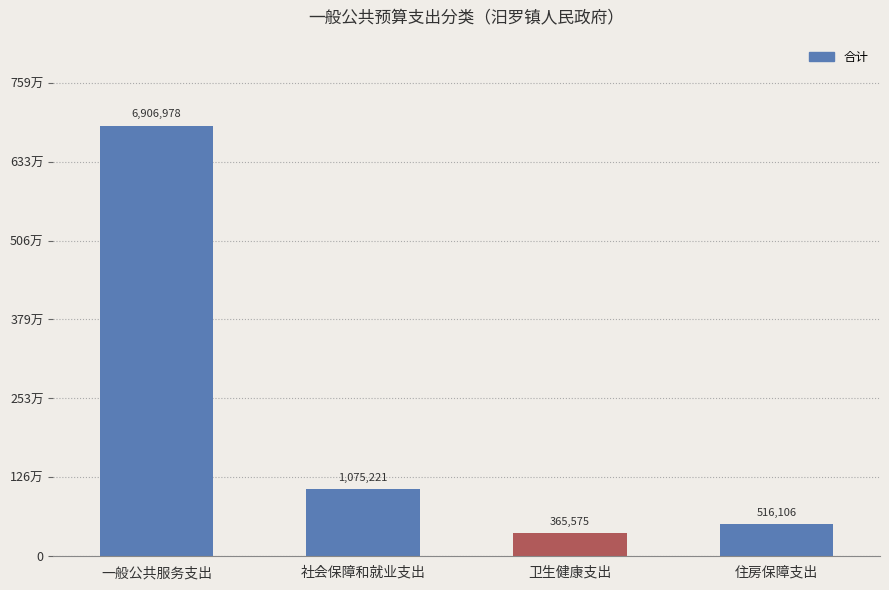

The chart shows a value of 194794.3 at 卫生健康支出. True or false?

False